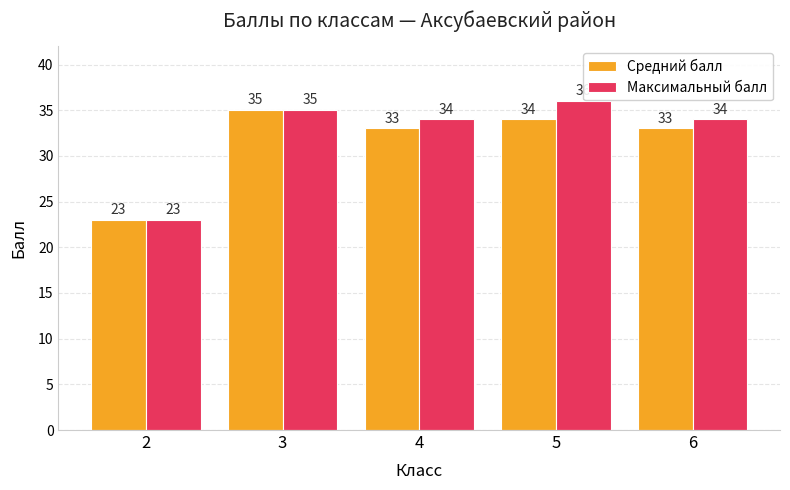

Read the Средний балл value at 4, to the nearest 5.

35